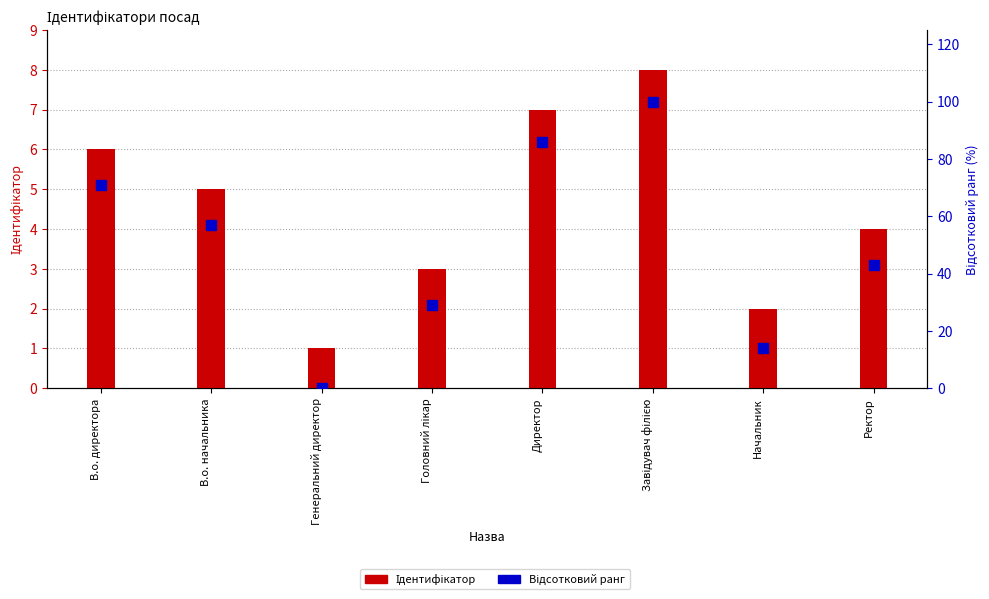

List the labels in order of Відсотковий ранг value, smallest first.

Генеральний директор, Начальник, Головний лікар, Ректор, В.о. начальника, В.о. директора, Директор, Завідувач філією